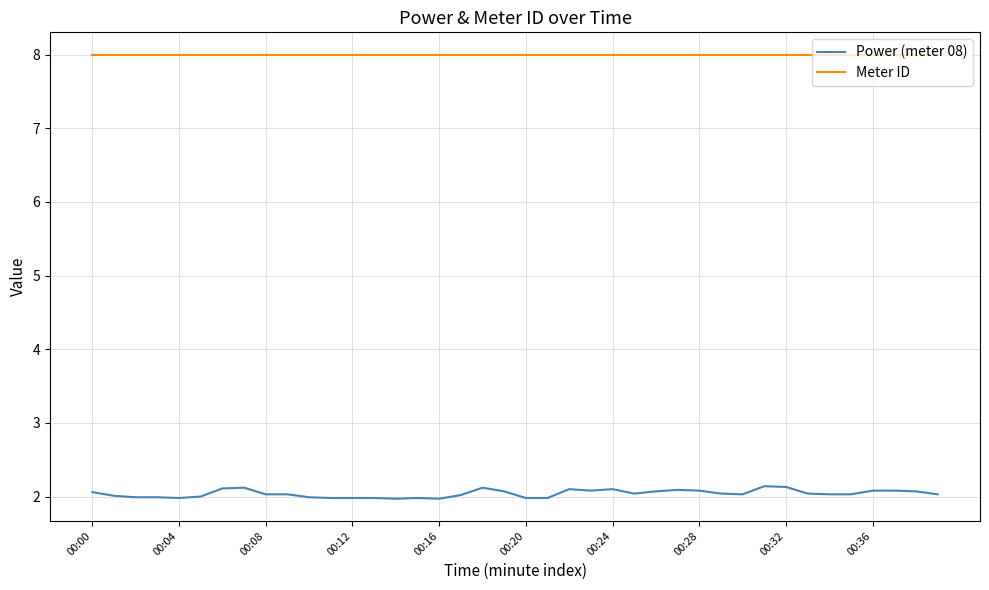

List the series in order of their peak value, highest first.

Meter ID, Power (meter 08)